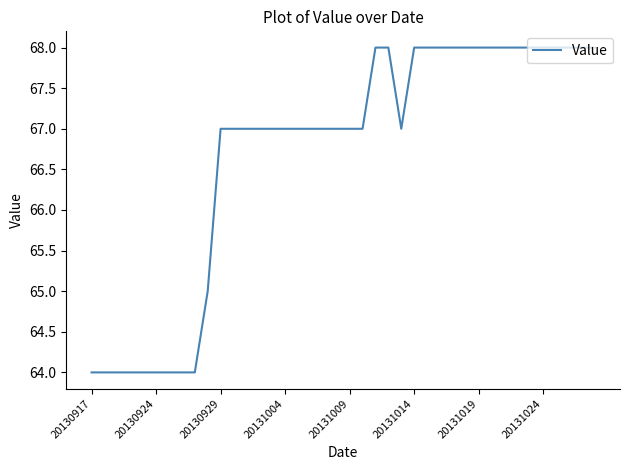

What is the difference between the maximum and minimum values?

4